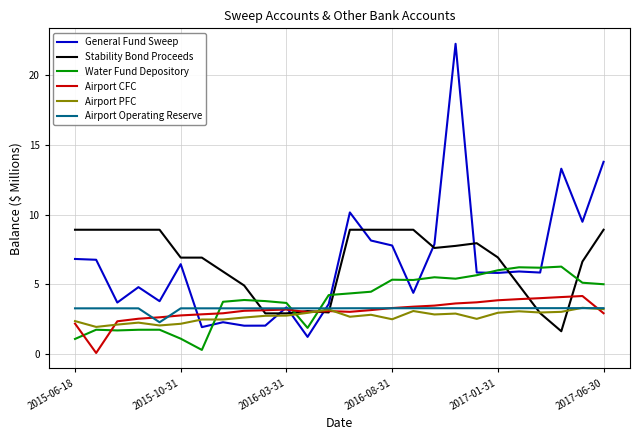

What is the highest value of the Water Fund Depository series?

6.3